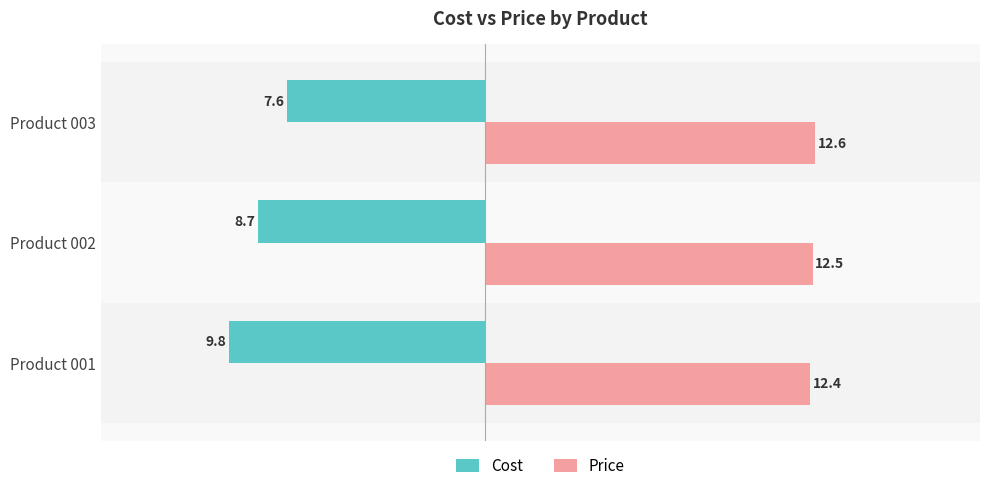

What is the total value across all series at Product 002?

3.8